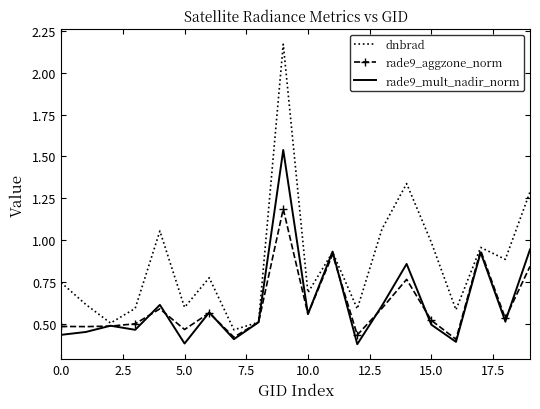

Which series has the widest spread of values?

dnbrad